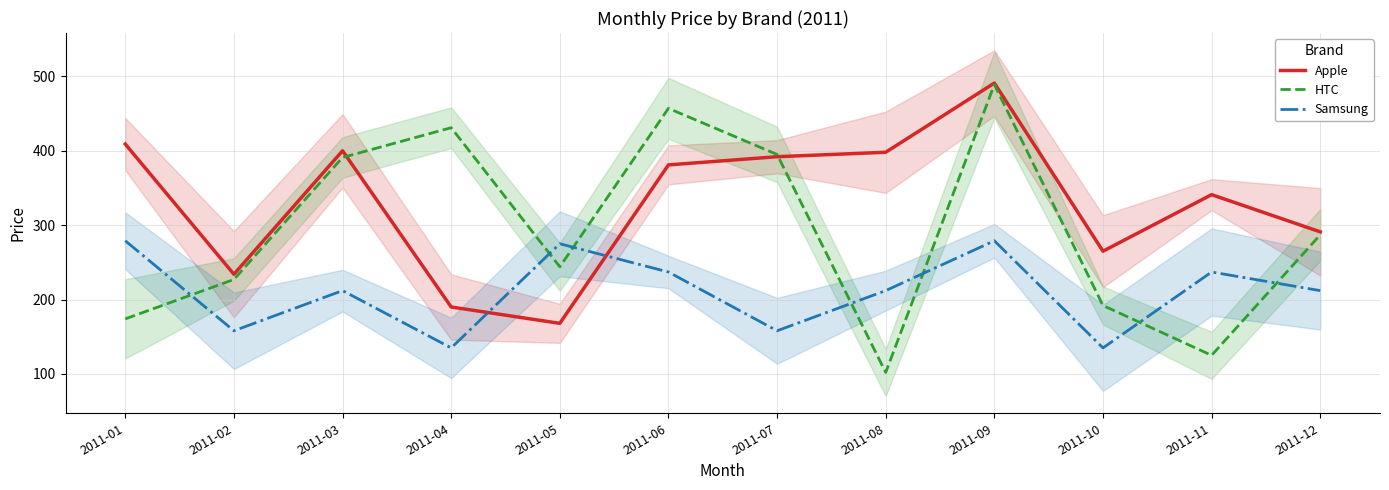

True or false: HTC has a value of 369 at 2011-05.

False